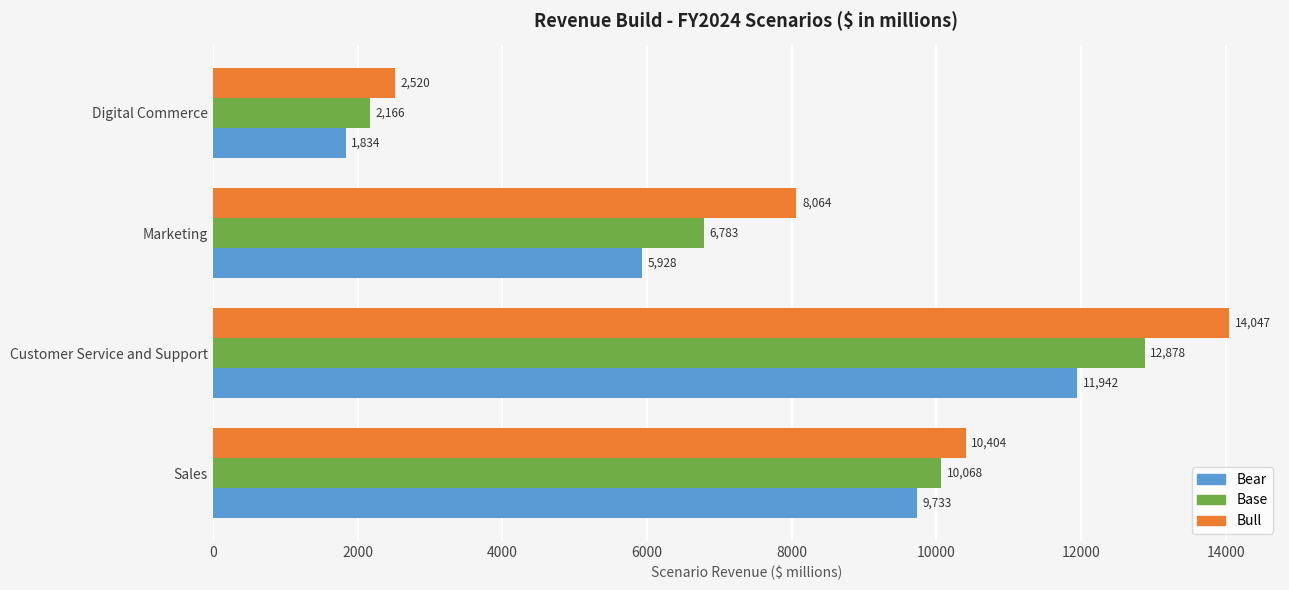

Which series has the largest total across all categories?

Bull